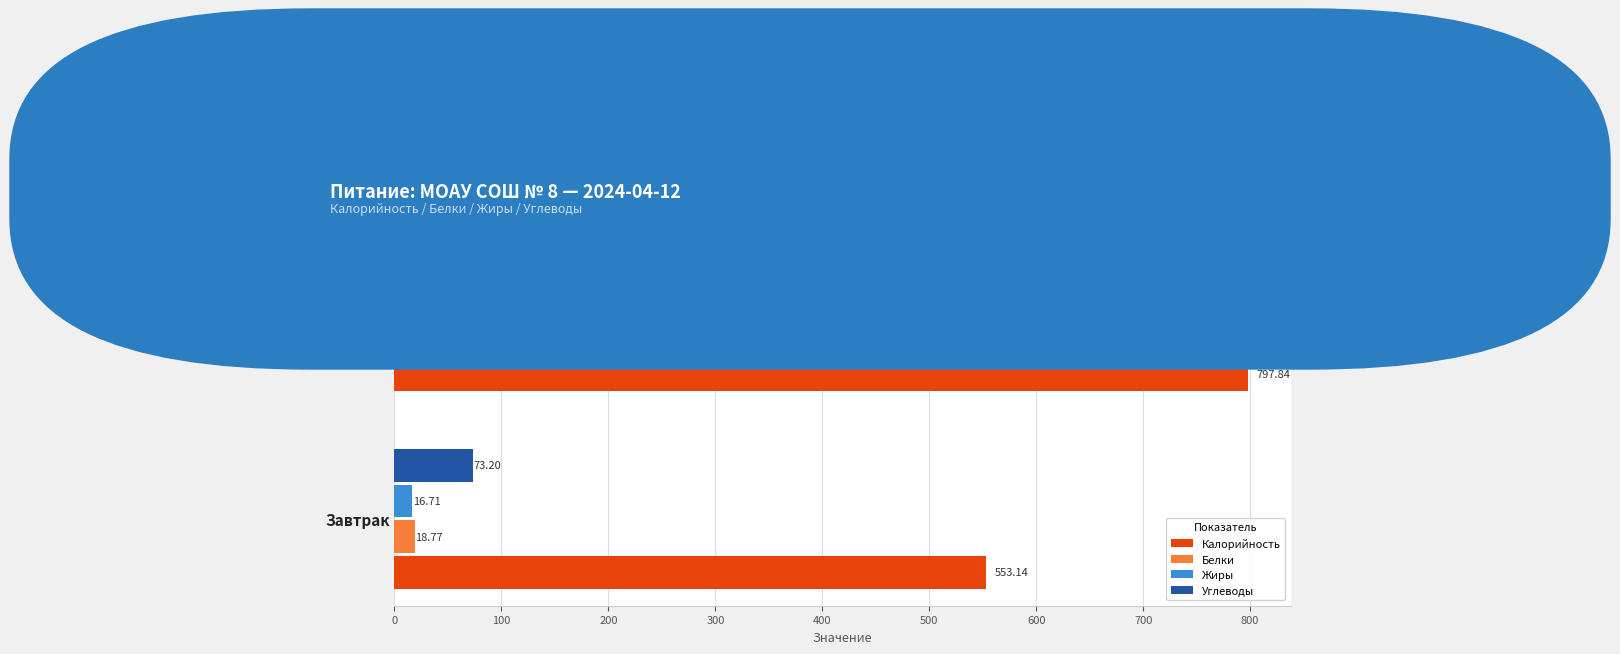

What is the difference between the Калорийность values at Обед and Завтрак?

244.7